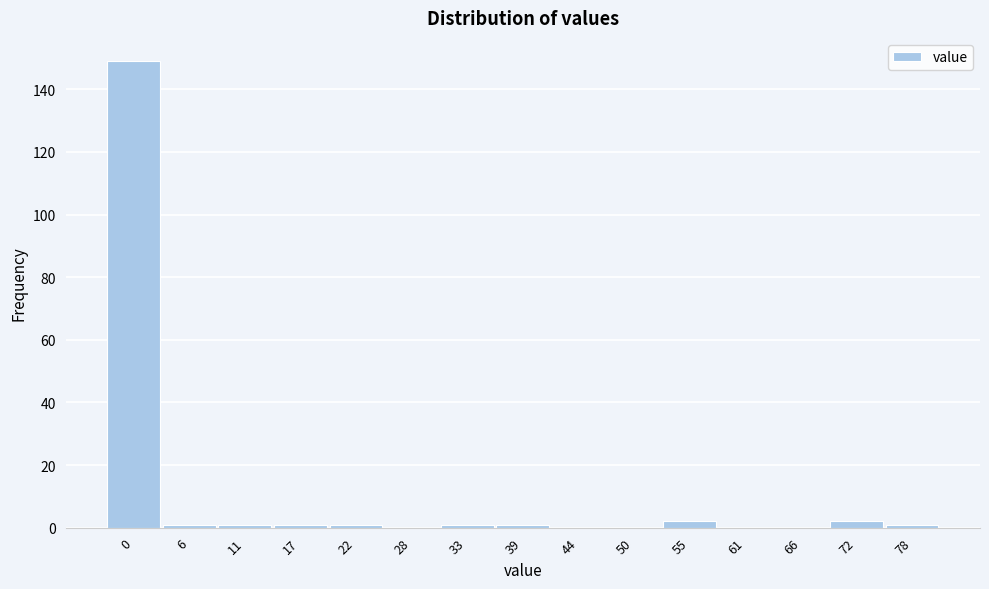

Reading left to right, what are all the values shown in this chart?

0=149	6=1	11=1	17=1	22=1	28=0	33=1	39=1	44=0	50=0	55=2	61=0	66=0	72=2	78=1